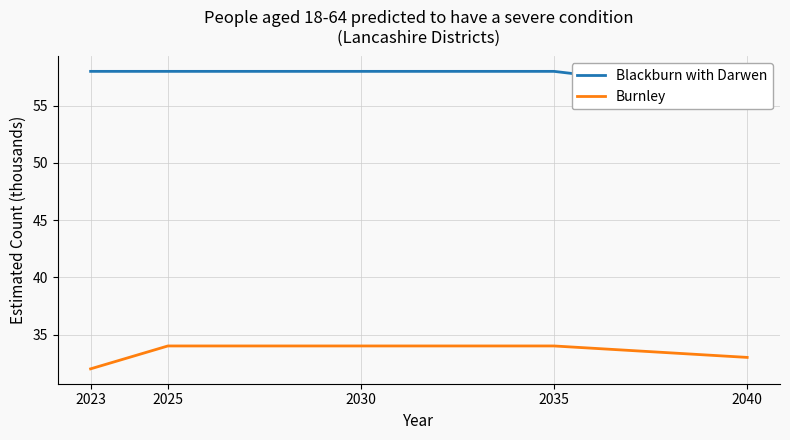

True or false: Burnley and Blackburn with Darwen intersect in this chart.

False